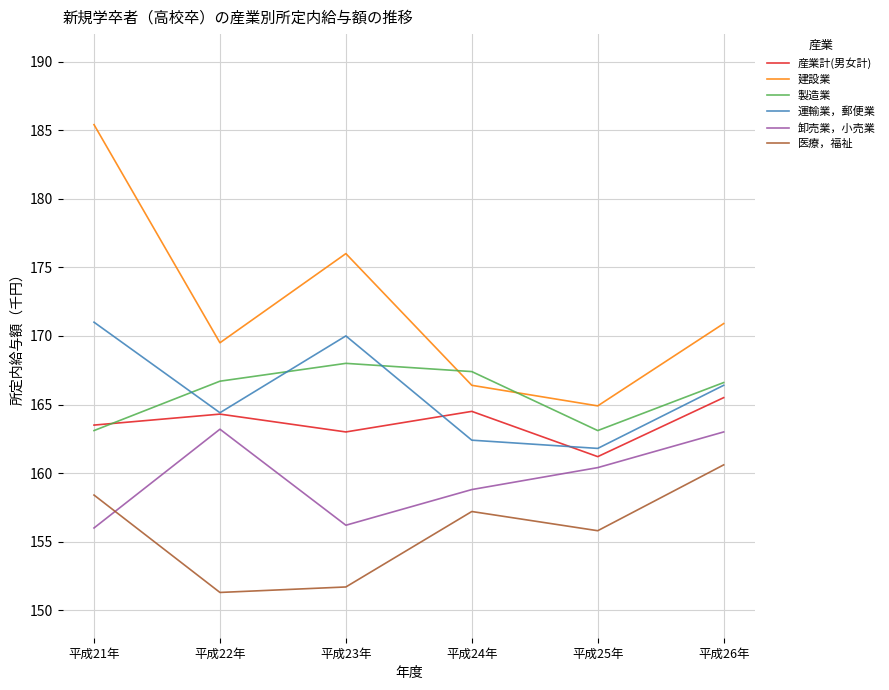

Does the chart display data point markers on the line(s)?

No